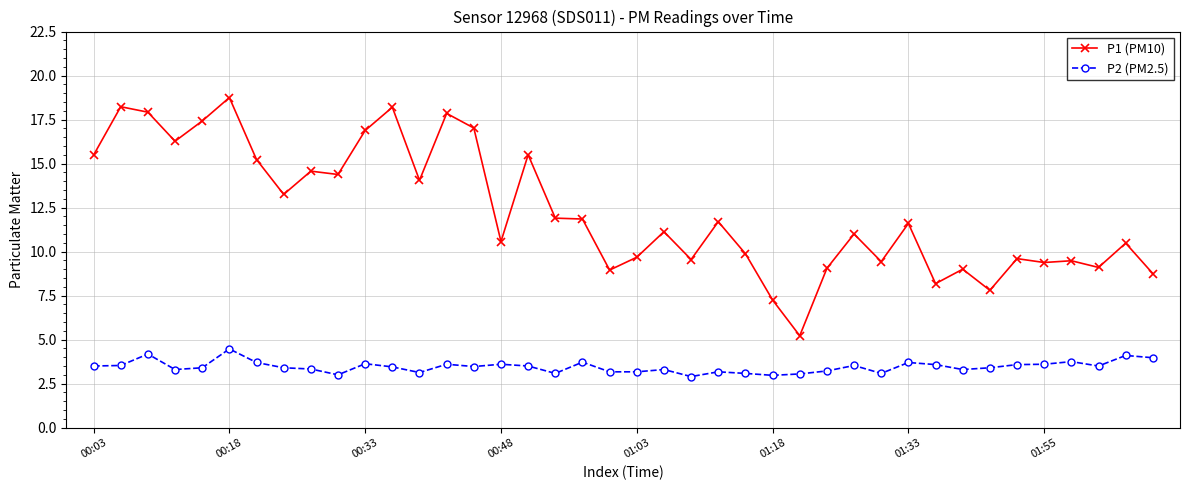

What is the sum of all P1 (PM10) values?

491.5